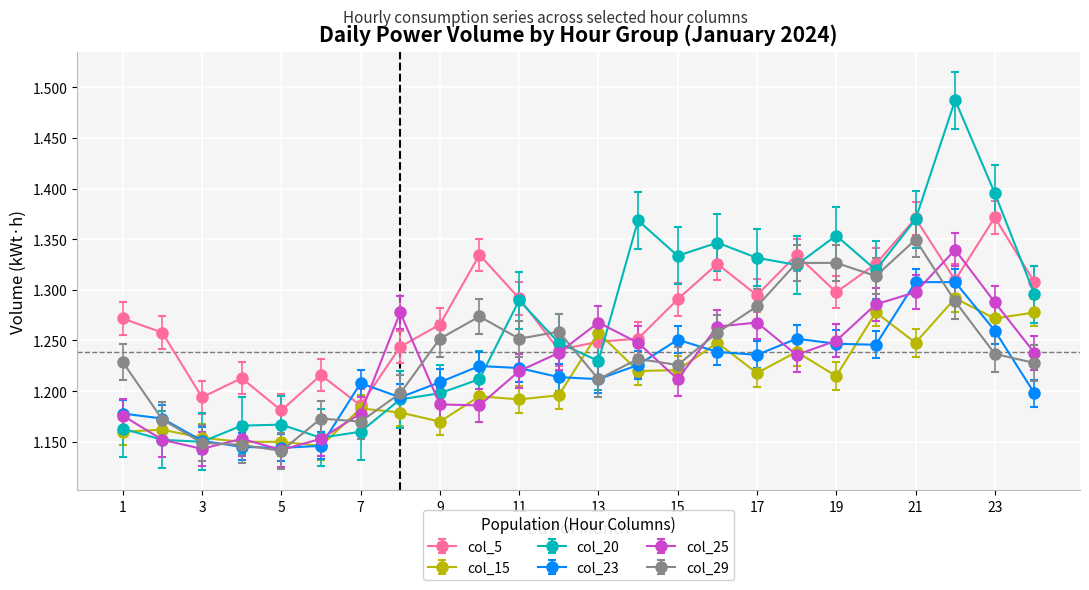

True or false: col_20 and col_25 cross at least once.

True